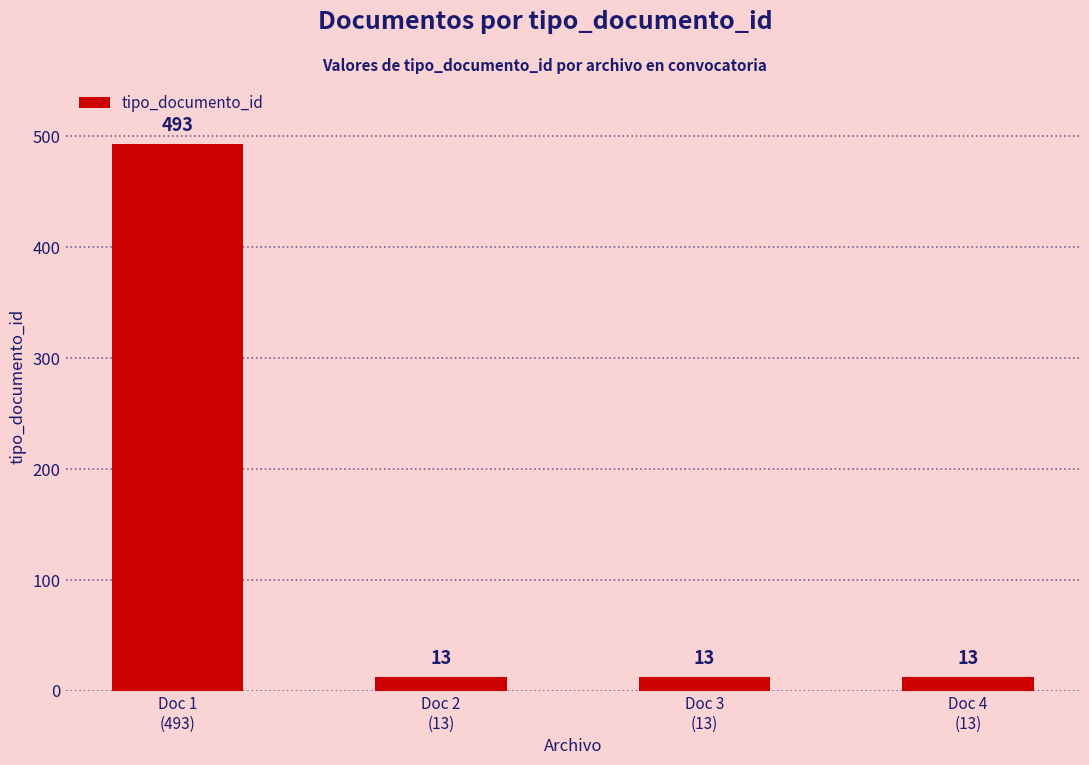

True or false: the data shows 206 at Doc 1
(493).

False